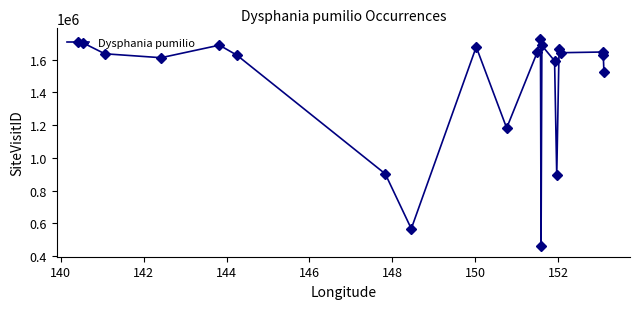

What is the value of the 4th point from the left?

1689324